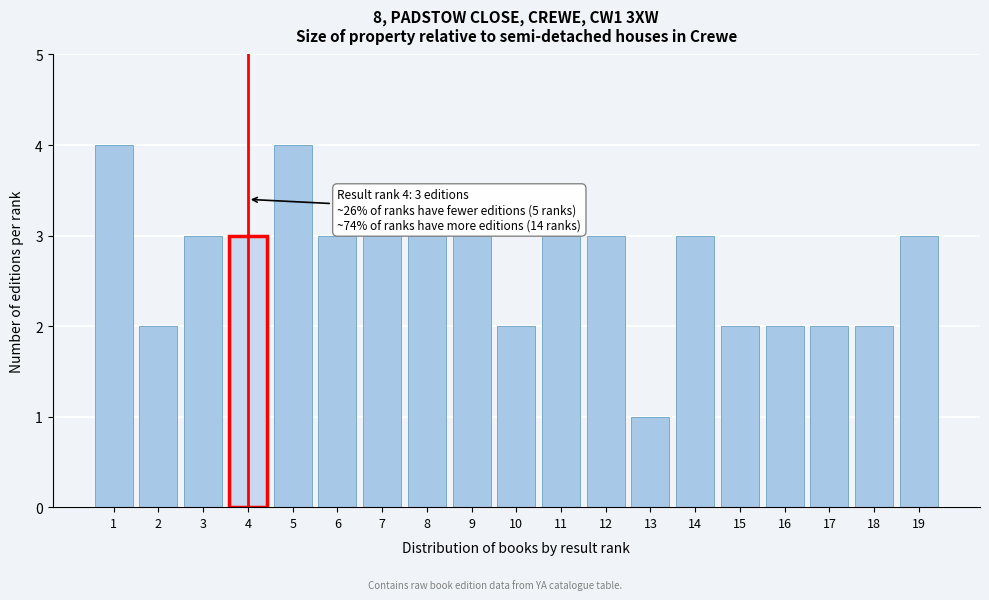

Reading left to right, transcribe all the data shown in this chart.

1=4	2=2	3=3	4=3	5=4	6=3	7=3	8=3	9=3	10=2	11=3	12=3	13=1	14=3	15=2	16=2	17=2	18=2	19=3